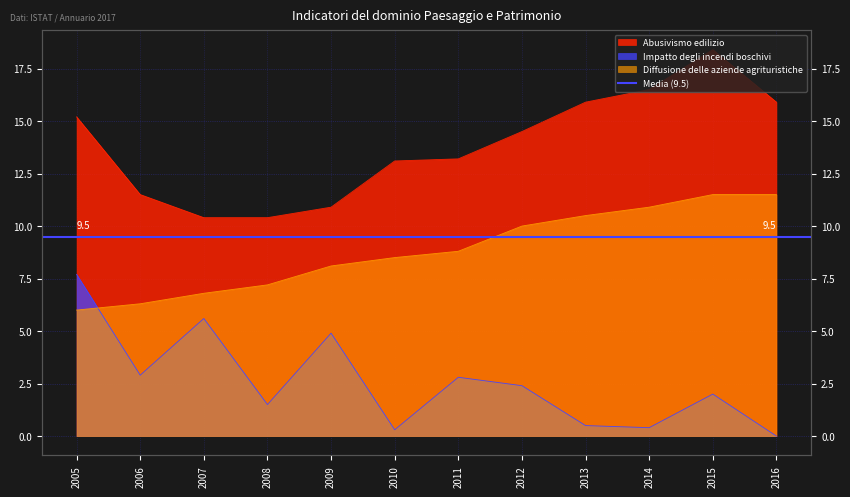

How many lines are shown in the chart?

3